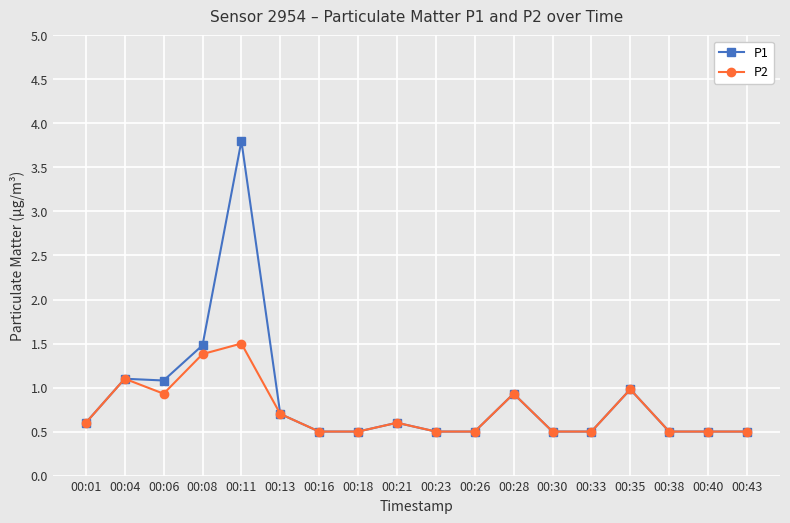

What is the sum of the P2 values at 00:11 and 00:23?

2.0